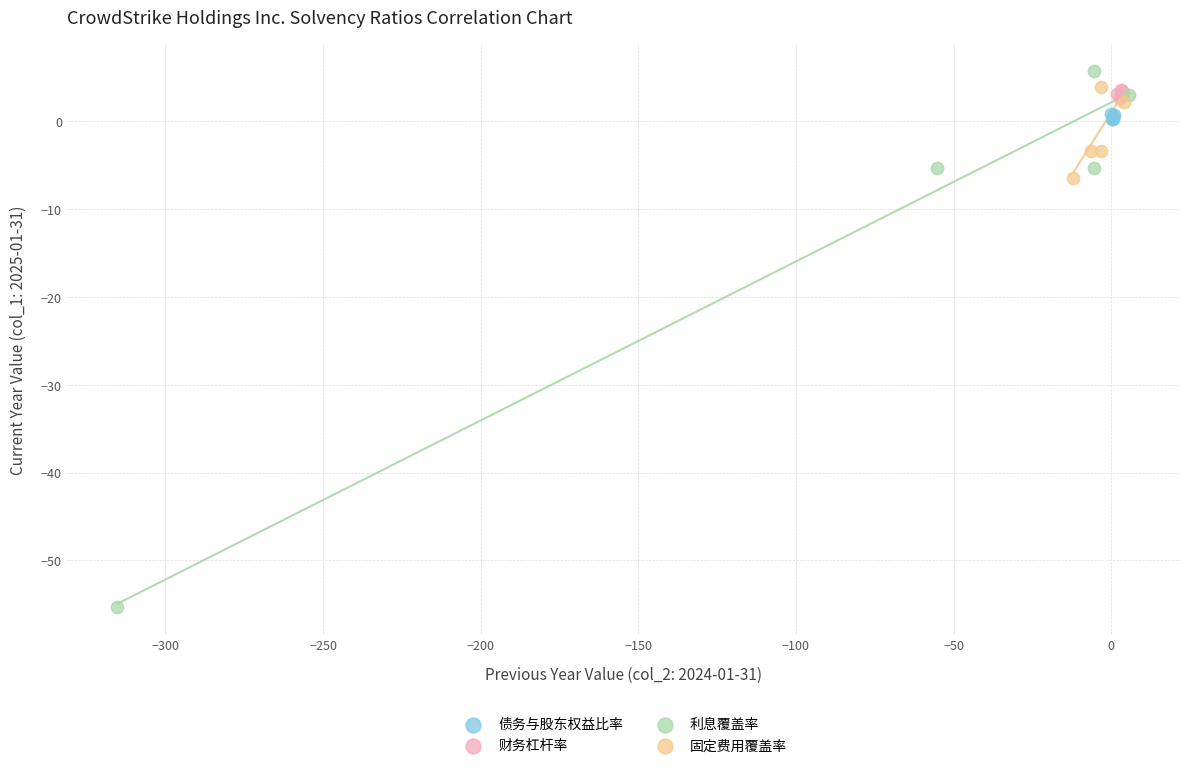

Which series has the widest spread of Y values?

利息覆盖率